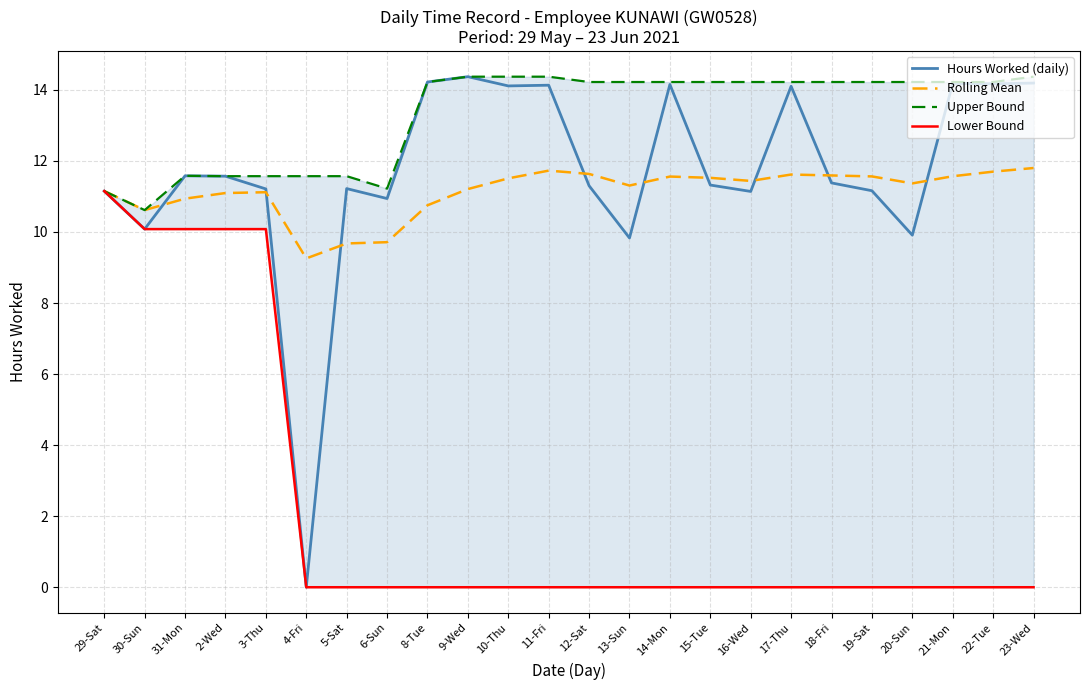

True or false: Upper Bound and Rolling Mean cross at least once.

False